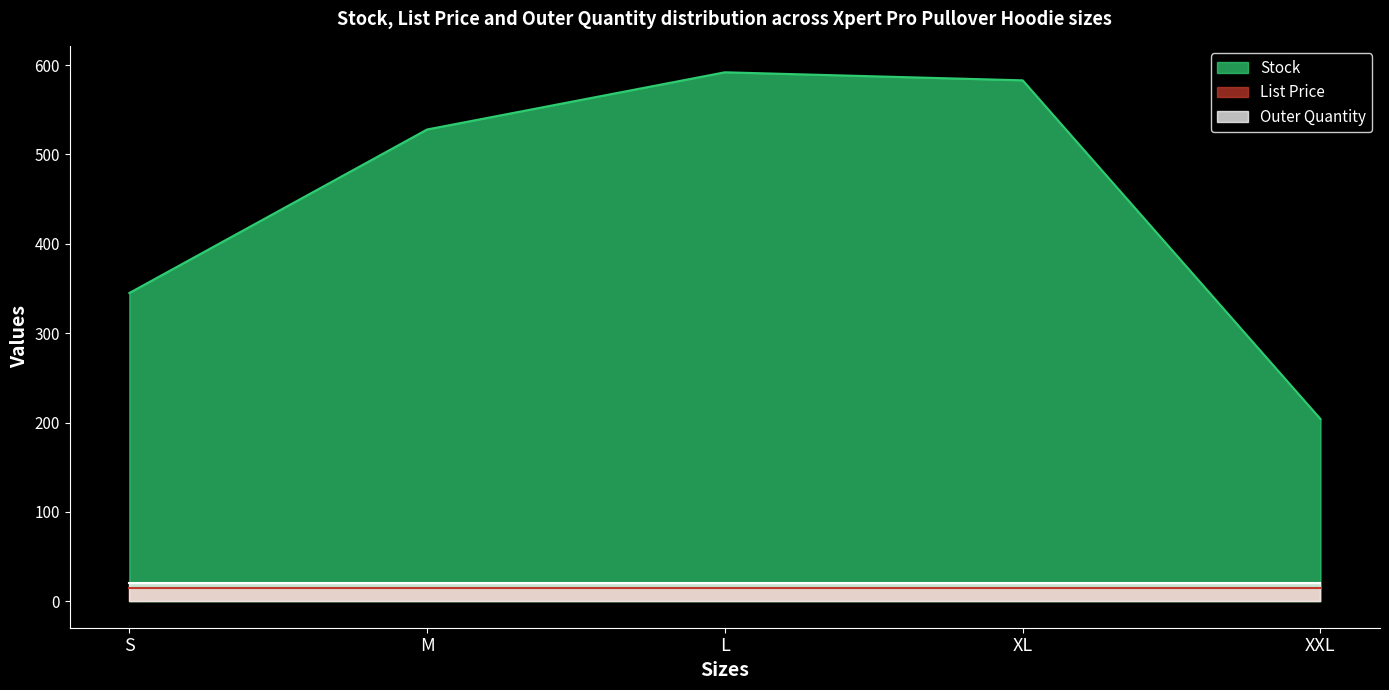

What is the maximum value for Stock?

592.0